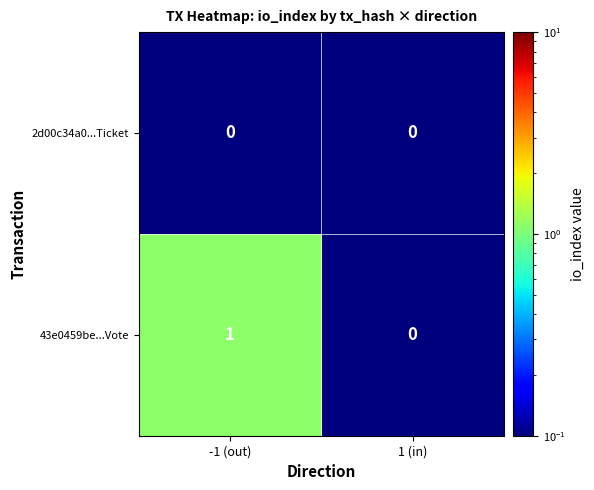

Rank the series by their average value, from highest to lowest.

43e0459be...Vote, 2d00c34a0...Ticket